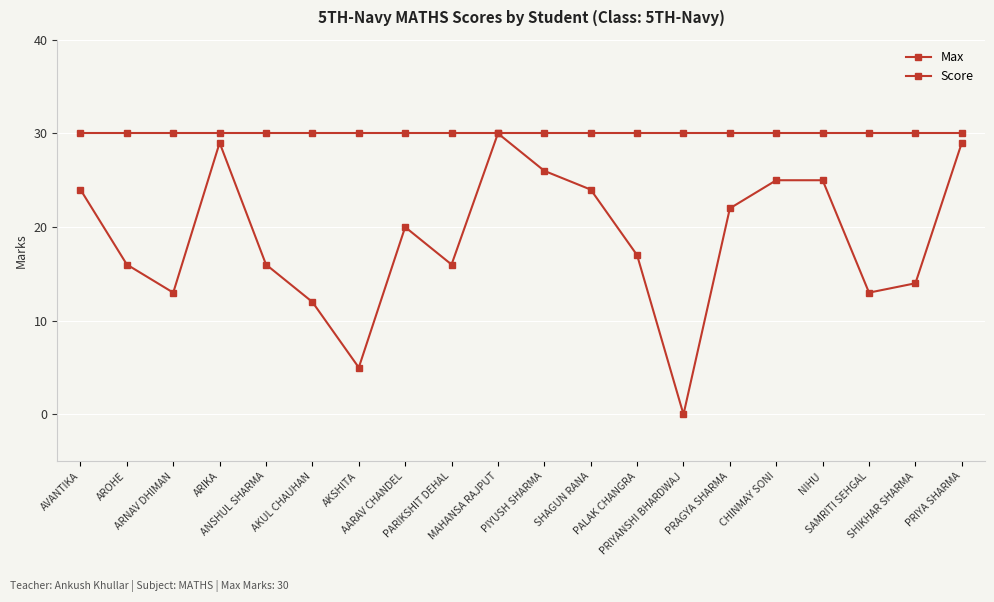

Which series has the widest spread of values?

Score